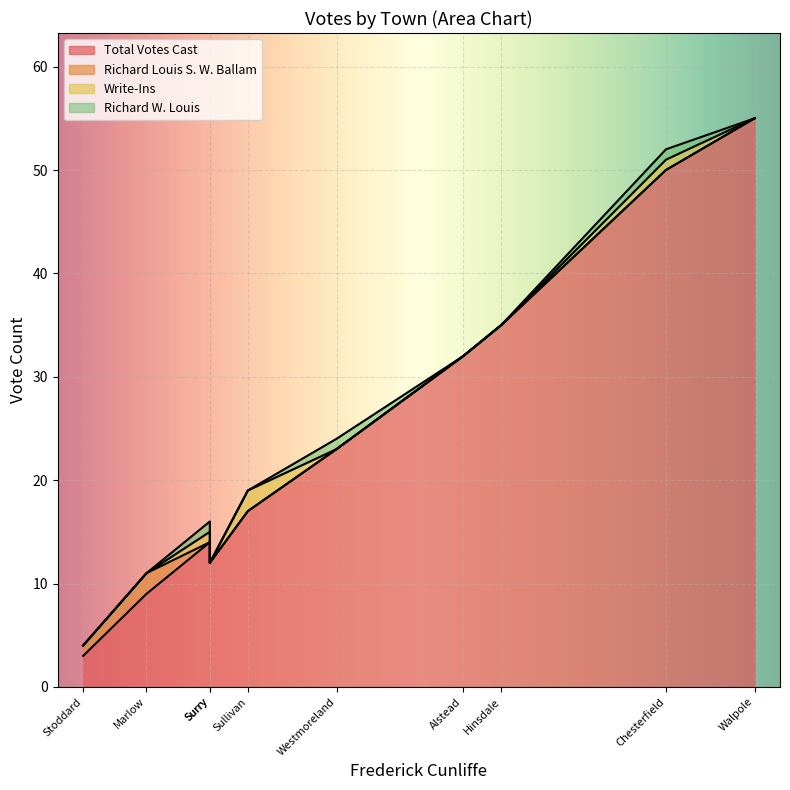

What are all the series names shown in the legend?

Total Votes Cast, Richard Louis S. W. Ballam, Write-Ins, Richard W. Louis